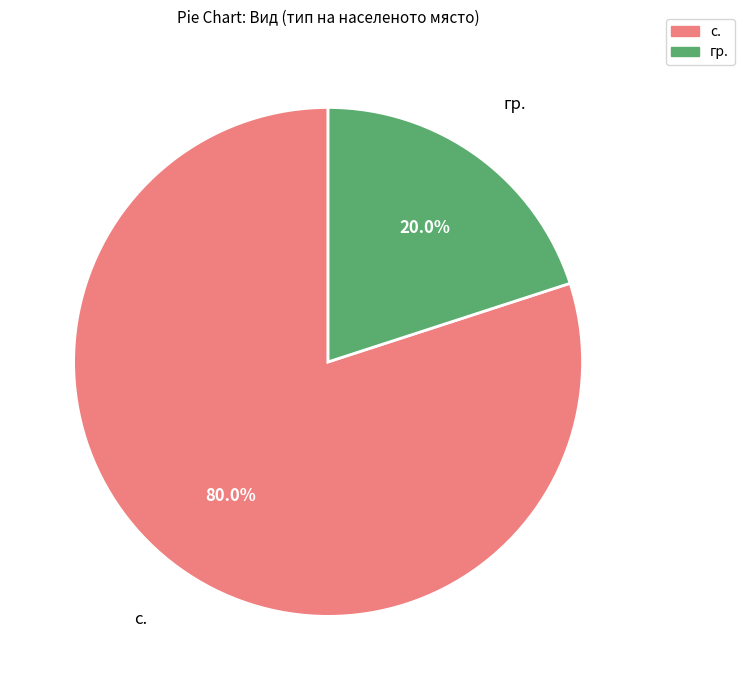

To the nearest percent, what is the average slice percentage?

50%